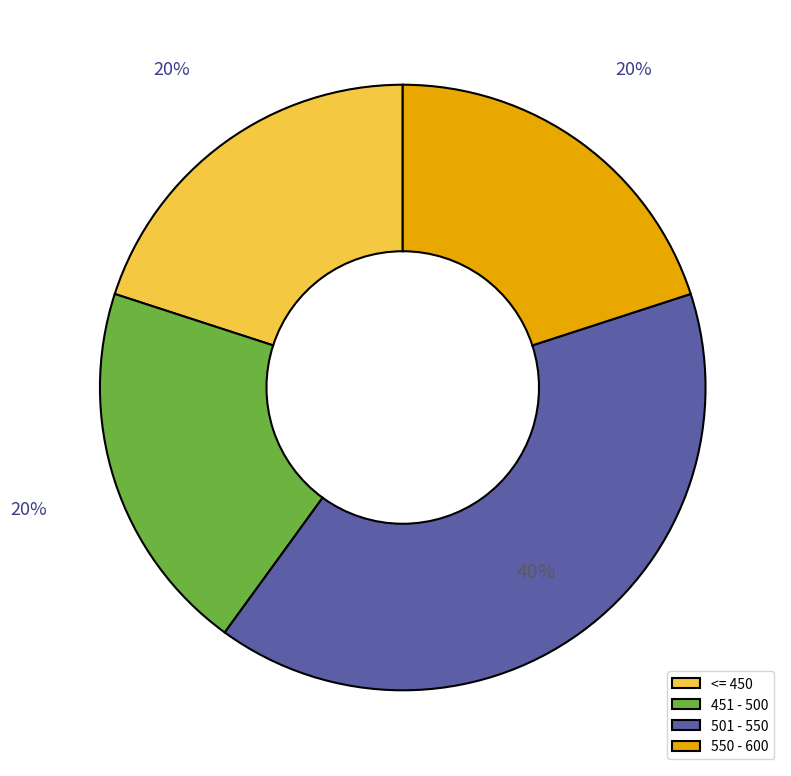

How many slices are in this pie chart?

4